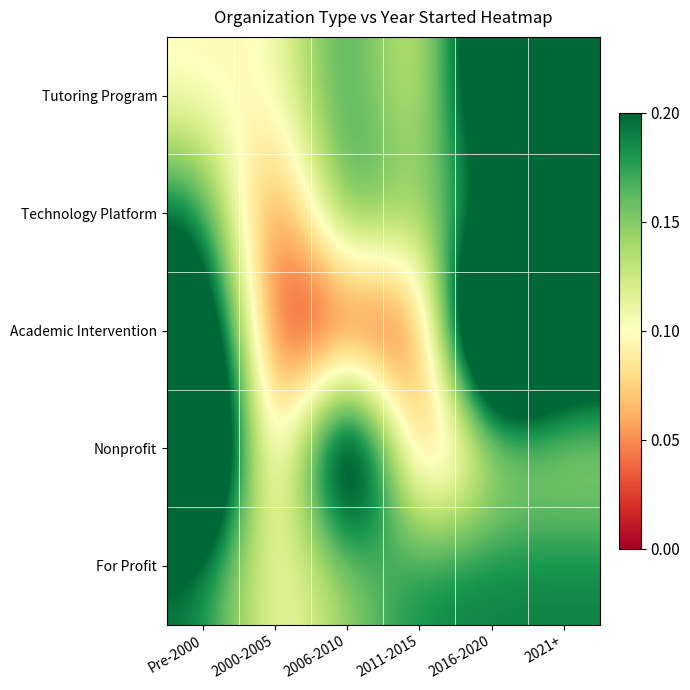

What is the greatest value displayed?

0.4